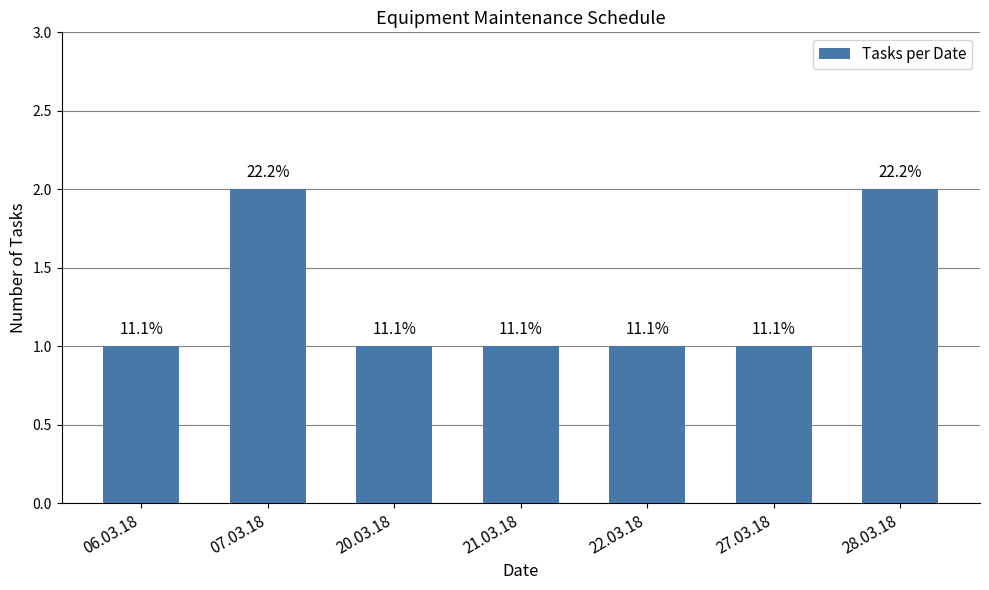

At which label is the value closest to 1?

06.03.18